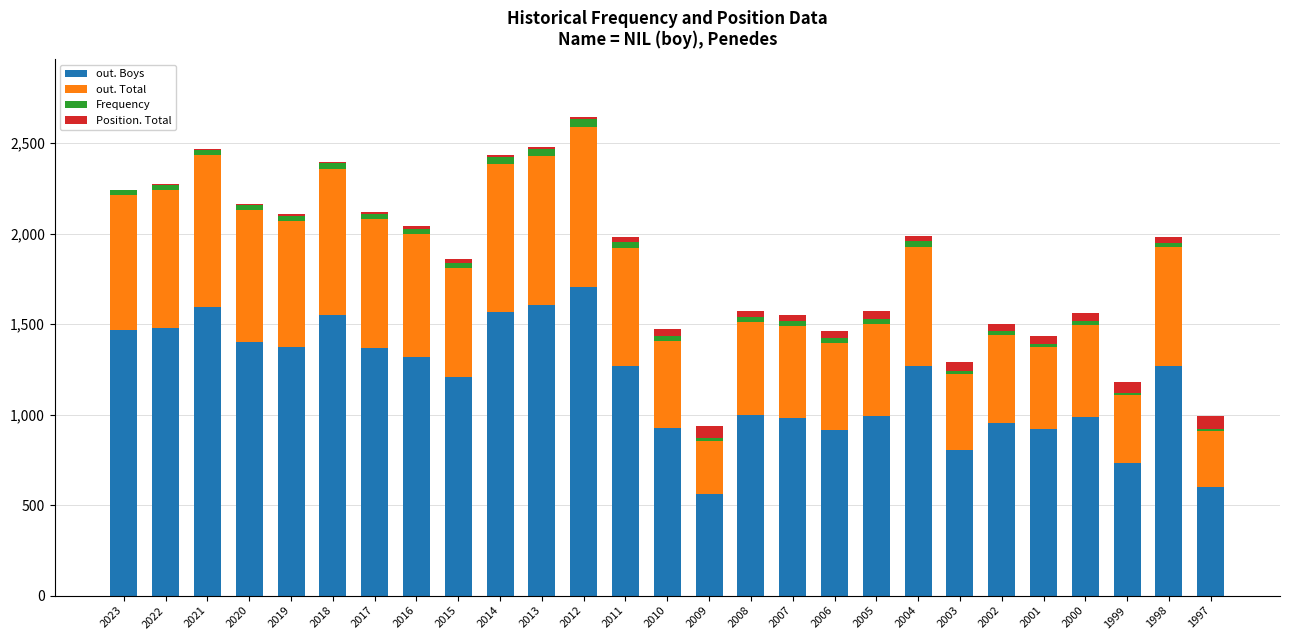

What is the sum of all out. Boys values?

31810